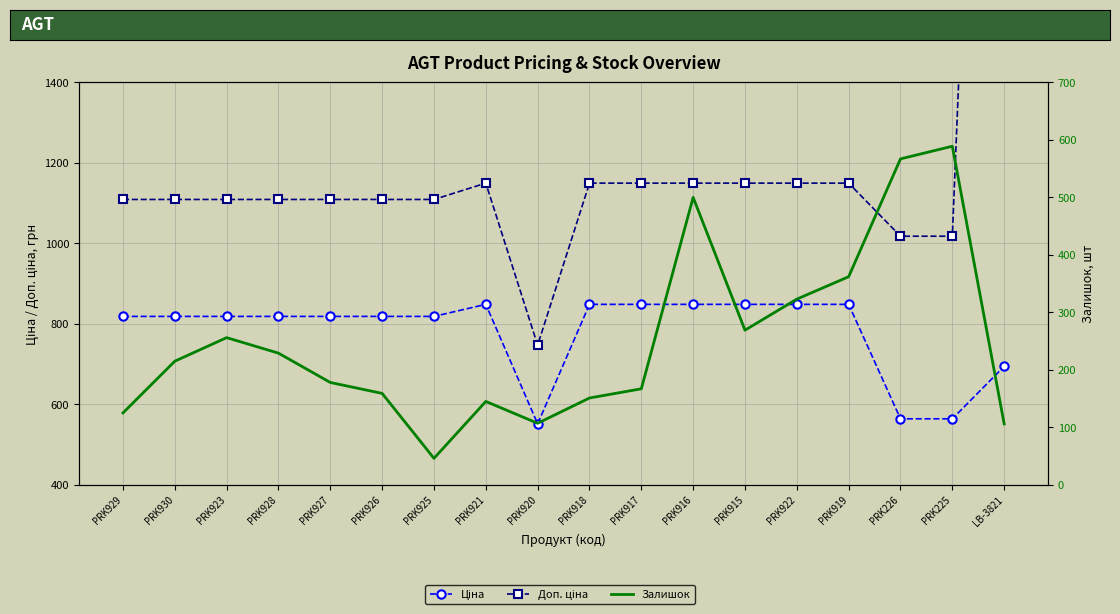

Rank the series by their average value, from lowest to highest.

Залишок, Ціна, Доп. ціна